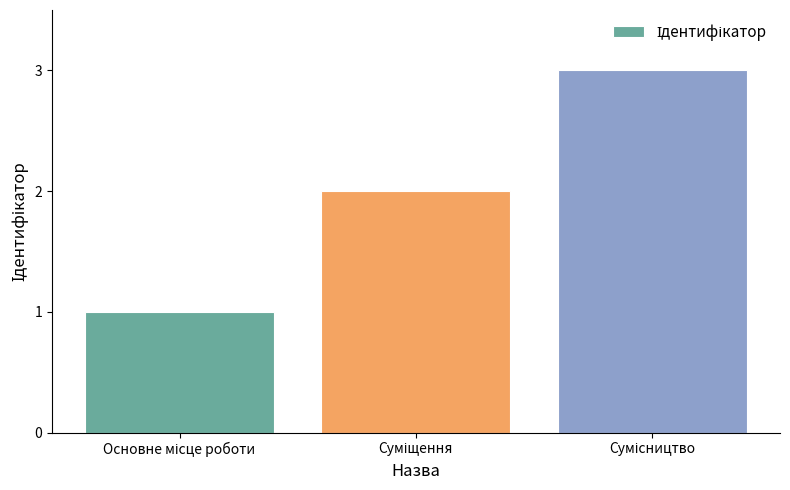

How many categories are shown in the chart?

3